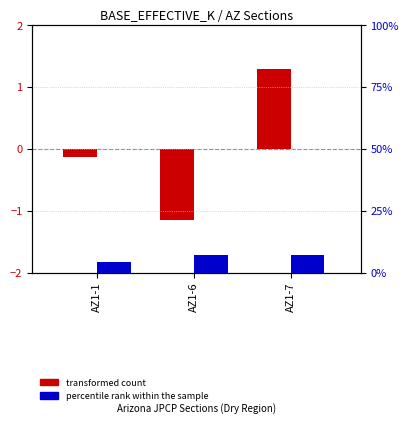

How many percentile rank within the sample values are between 4 and 6?

1